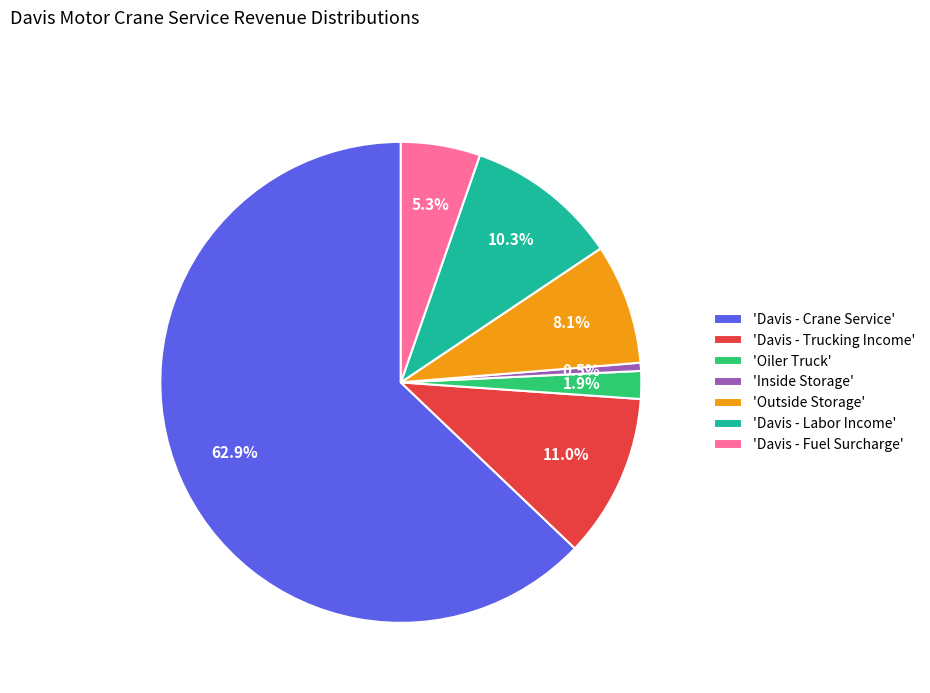

Combined, do 'Davis - Trucking Income' and 'Outside Storage' account for over 50%?

No